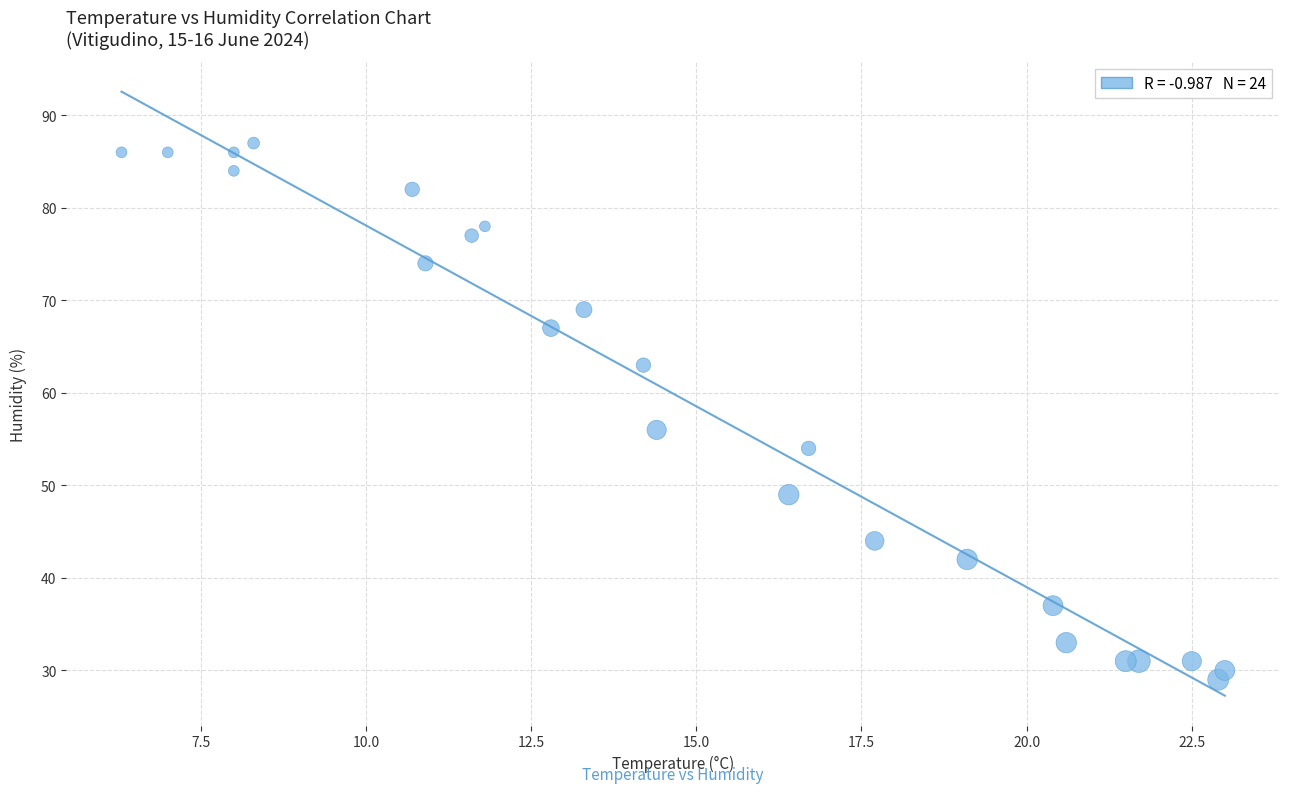

What Y value in the scatter plot is closest to 58?

56